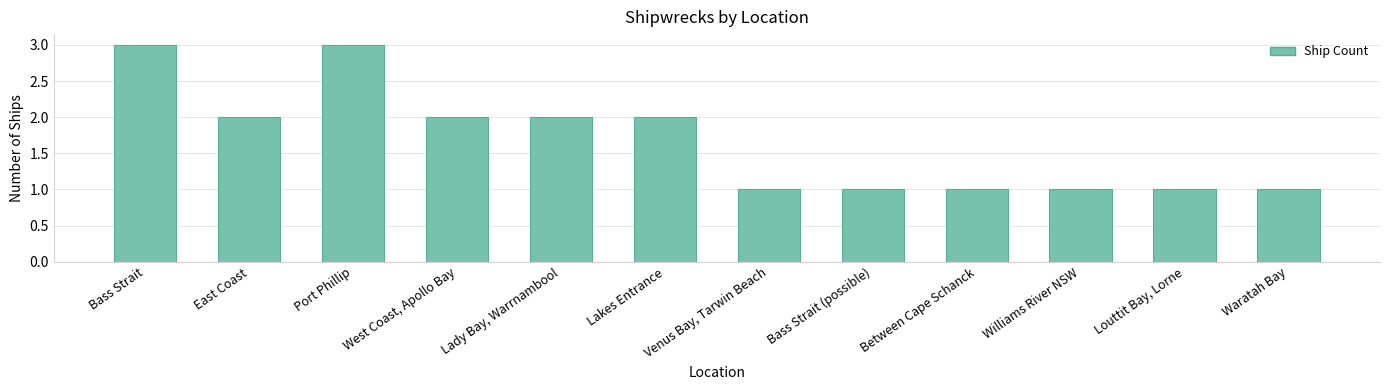

How many data points are less than 2?

6